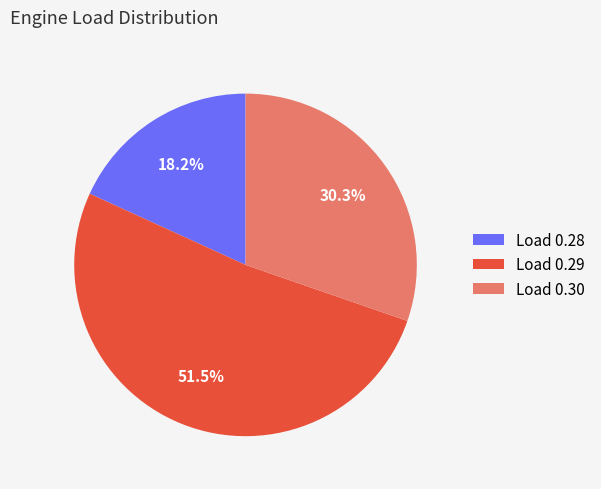

Rank the categories by value from highest to lowest.

Load 0.29, Load 0.30, Load 0.28